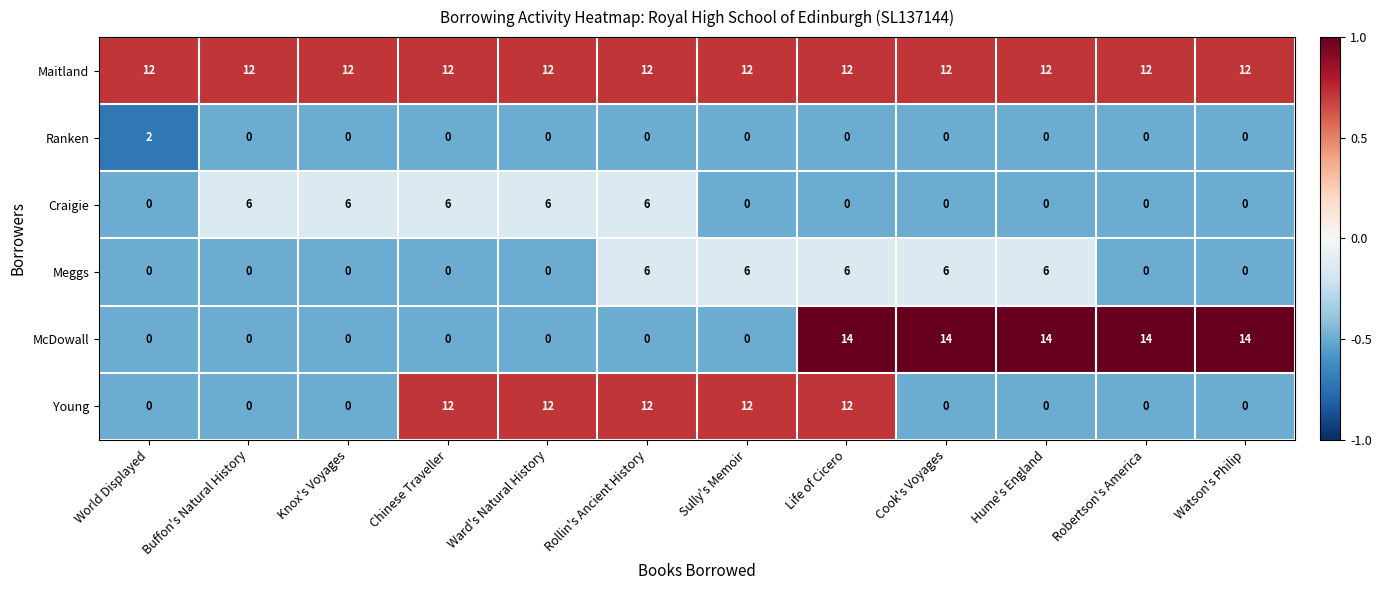

At how many categories does at least one series exceed 0?

12